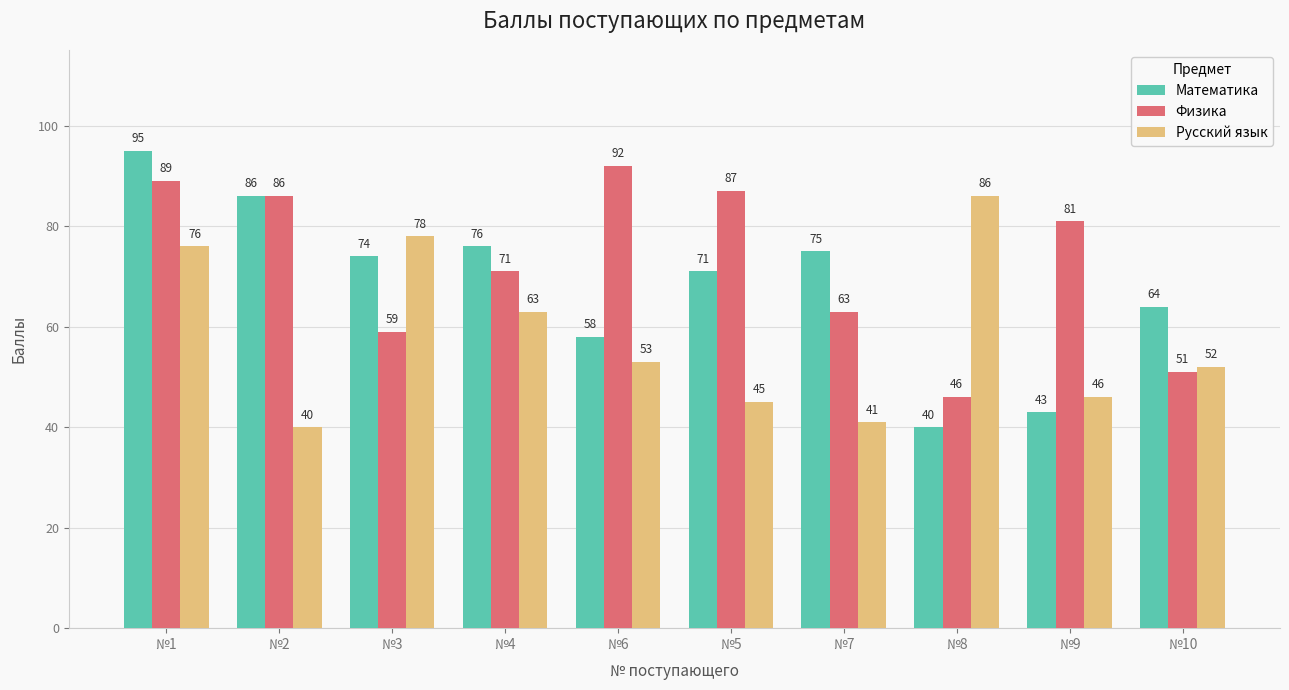

Which series has the widest spread of values?

Математика